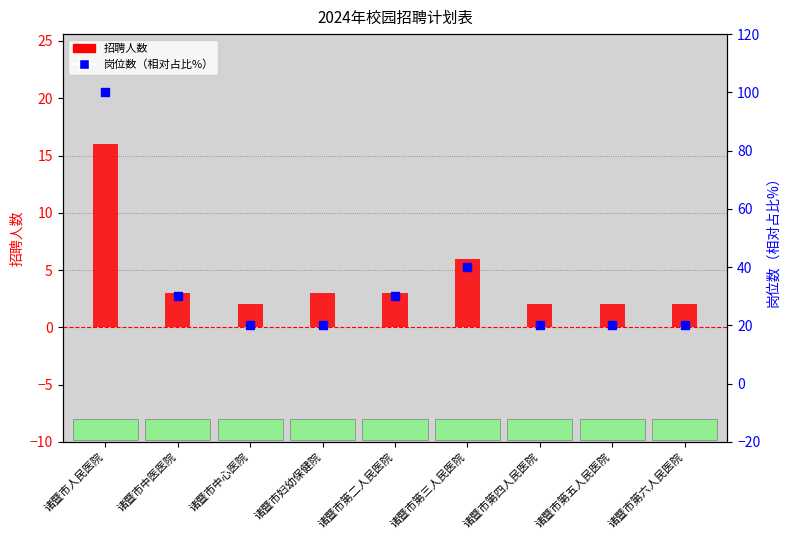

What is the value of the 岗位数（相对占比%） bar at the 5th from the left?

30